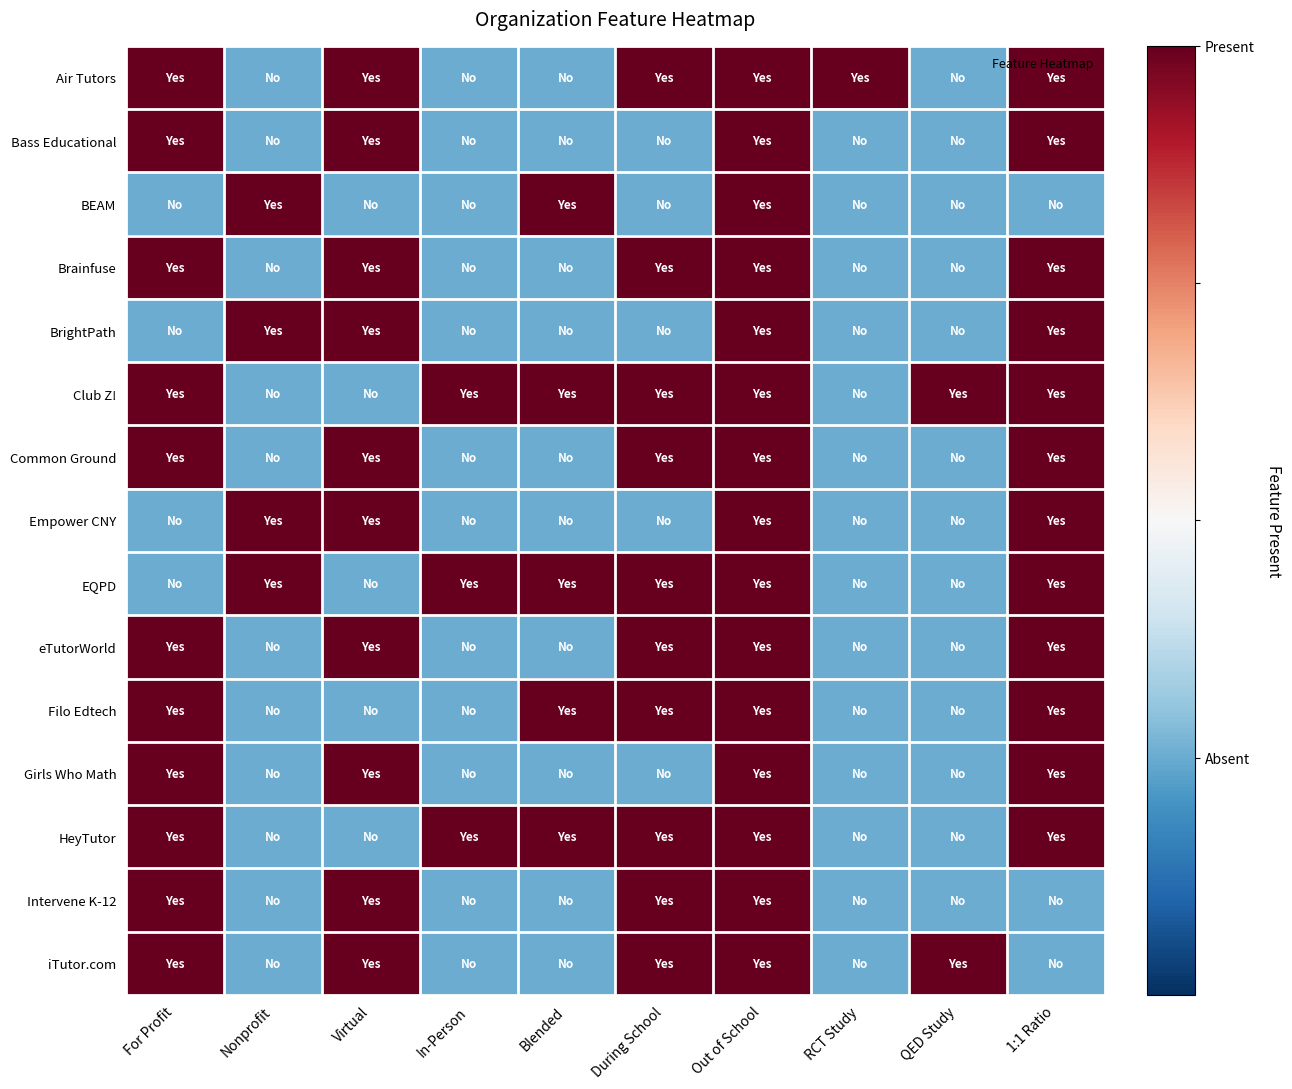

What is the total value across all series at Virtual?

7.5